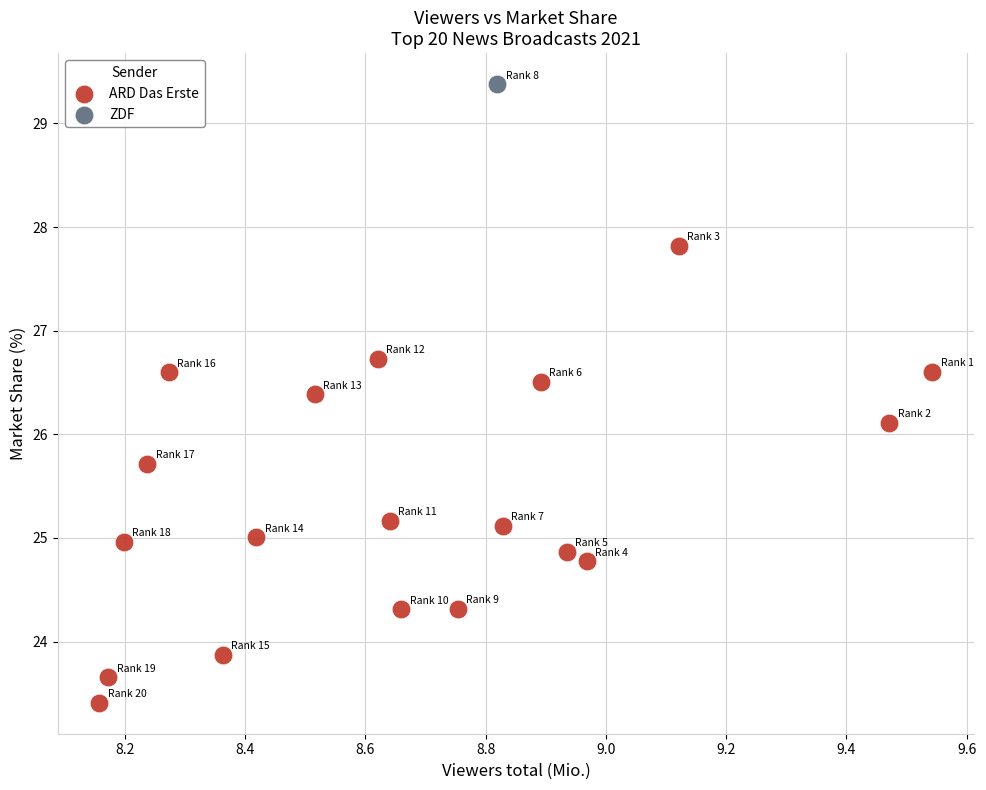

What are all the series names shown in the legend?

ARD Das Erste, ZDF